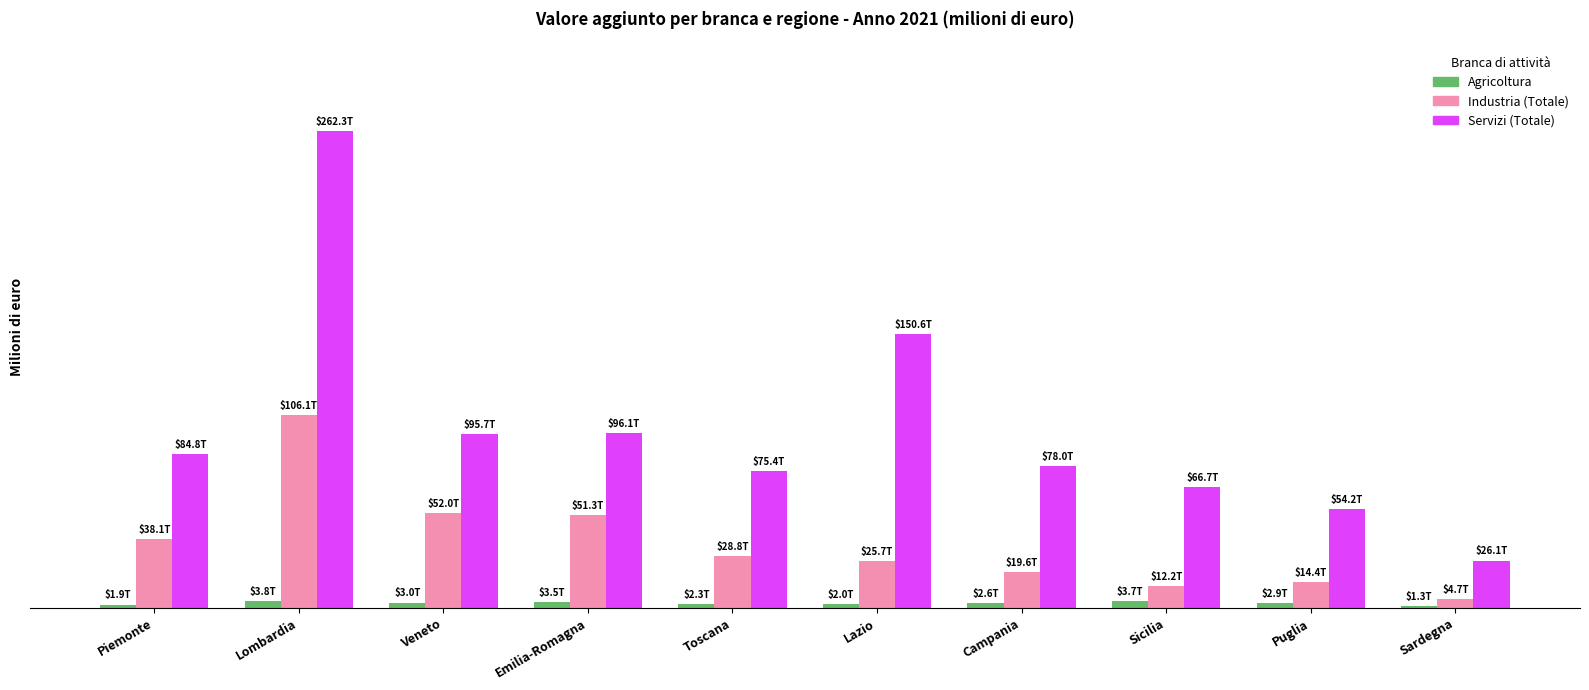

Does the chart contain any negative values?

No